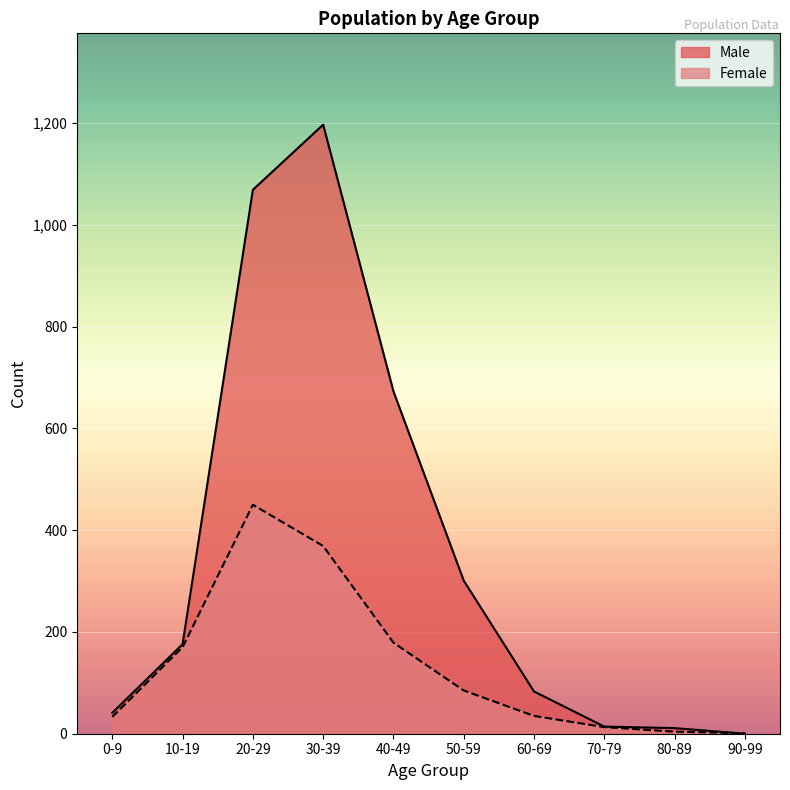

Which series has the widest spread of values?

Male